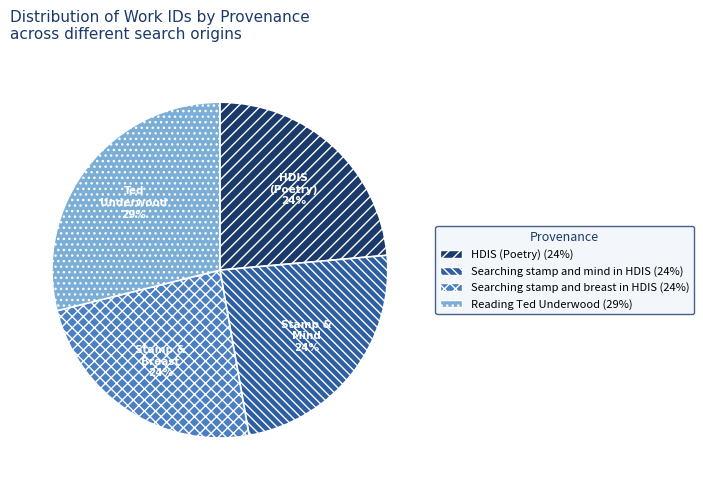

Count the number of slices in the pie.

4